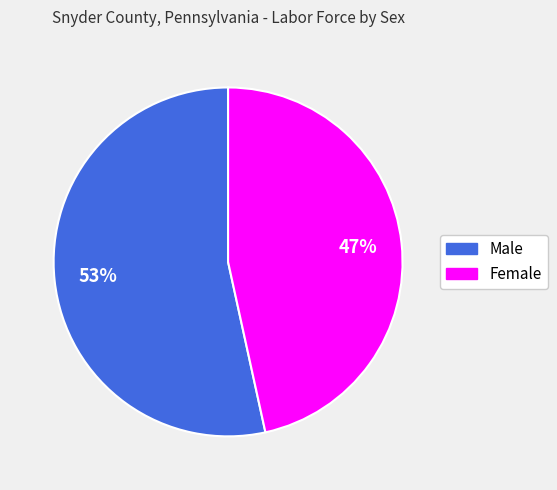

To the nearest percent, what percentage of the pie is Male?

53%